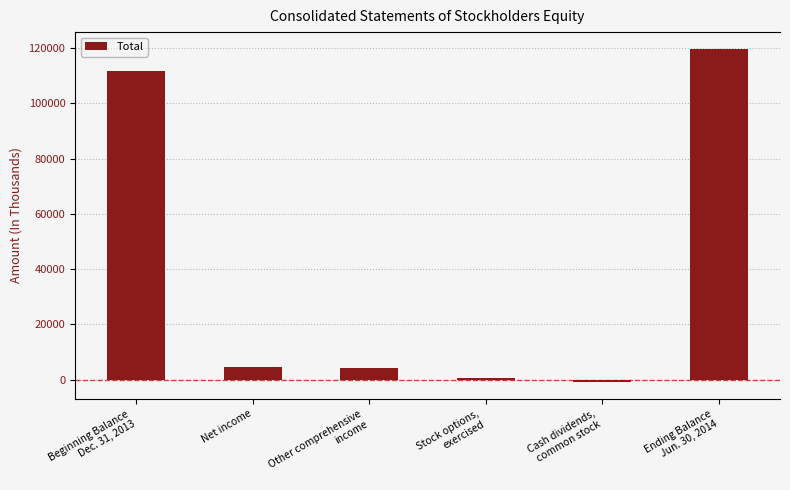

What is the change in value from Other comprehensive
income to Ending Balance
Jun. 30, 2014?

+115614